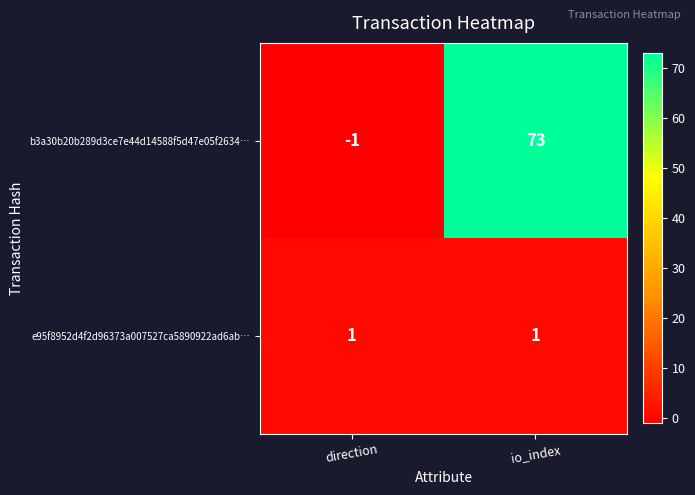

Reading left to right, list all the values displayed in this chart.

b3a30b20b289d3ce7e44d14588f5d47e05f2634…: -1	73
e95f8952d4f2d96373a007527ca5890922ad6ab…: 1	1